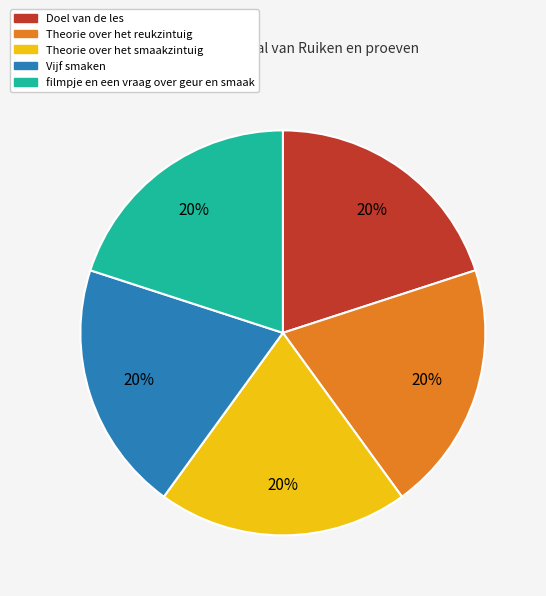

The Doel van de les slice represents 11% of the pie. True or false?

False